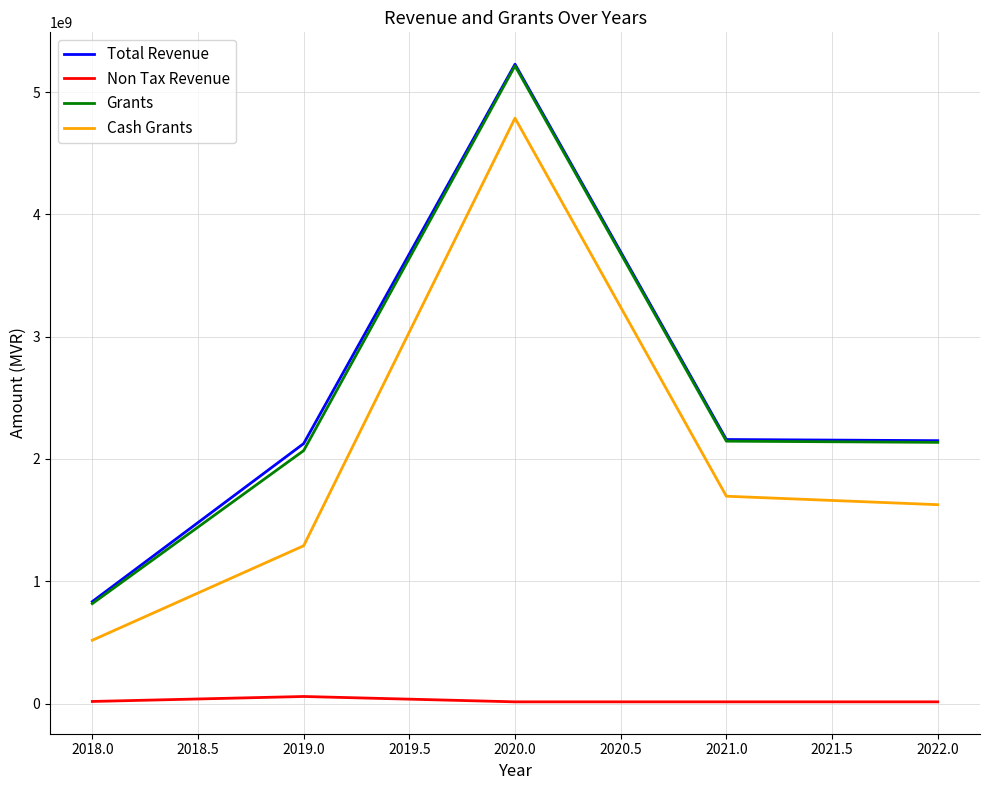

How many lines are shown in the chart?

4